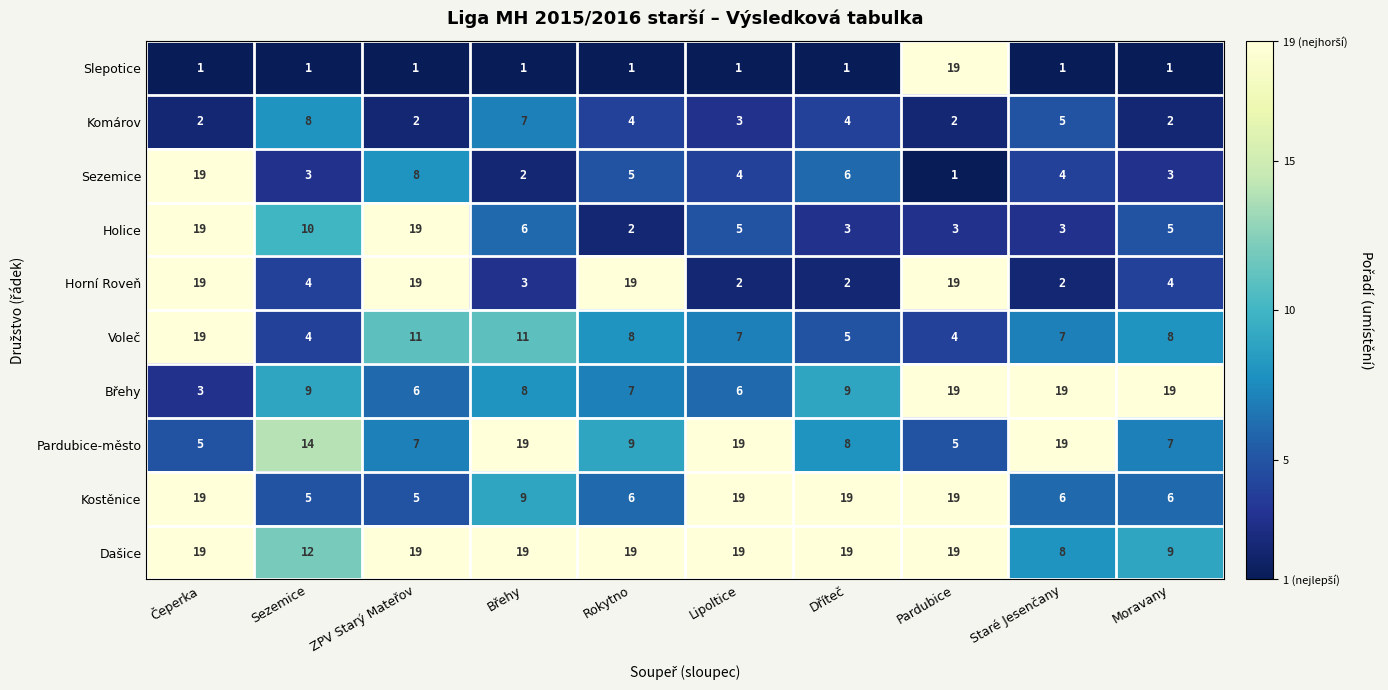

What is the difference between the second highest and second lowest values in the Holice series?

16